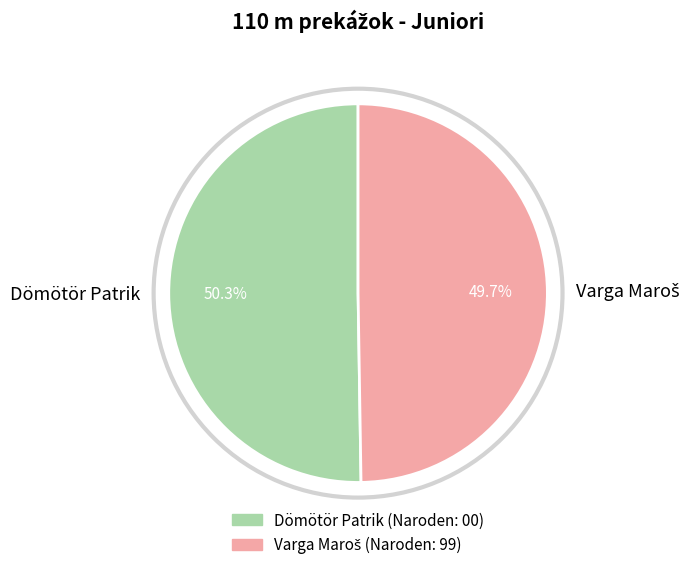

Is Dömötör Patrik the majority of the pie?

Yes